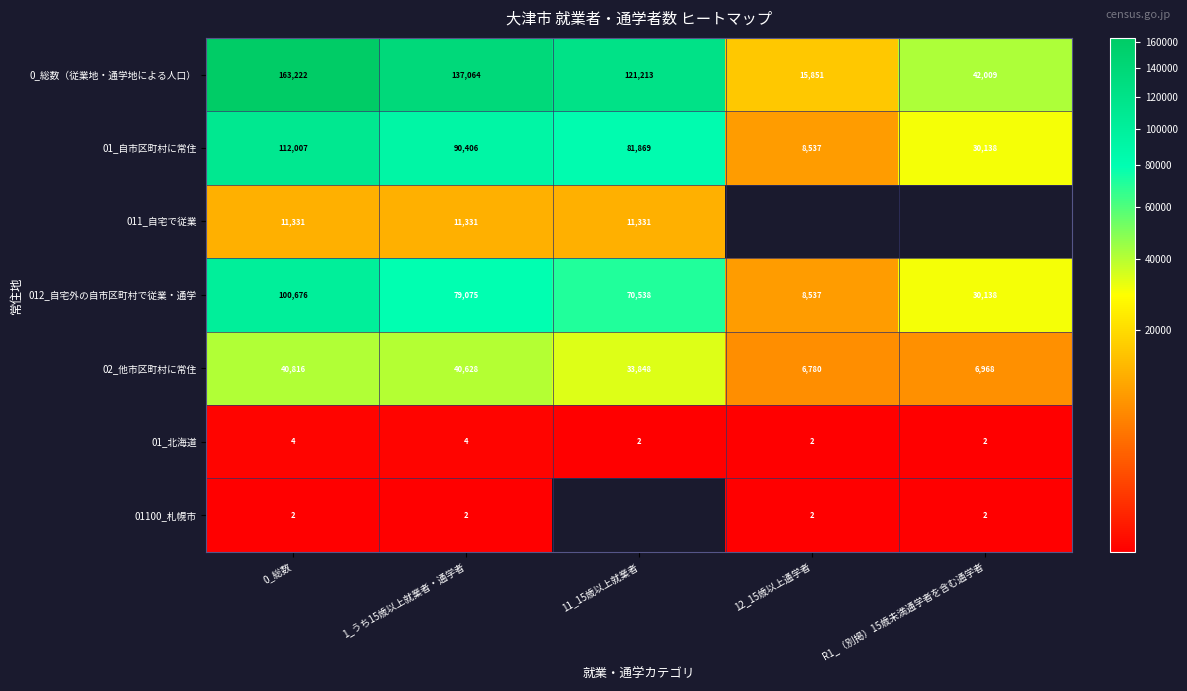

At which label does 012_自宅外の自市区町村で従業・通学 first exceed 70538?

0_総数